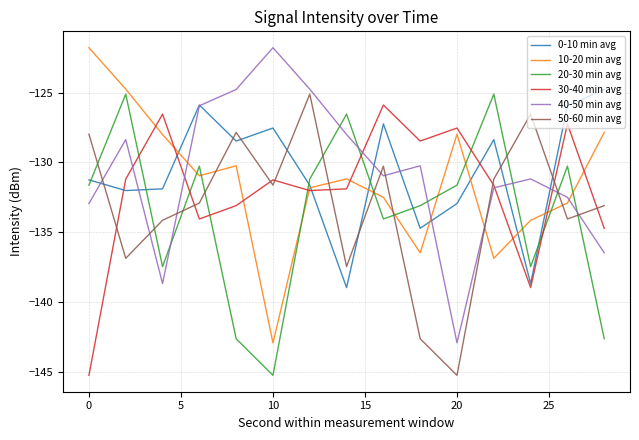

What is the lowest value of the 40-50 min avg series?

-142.9